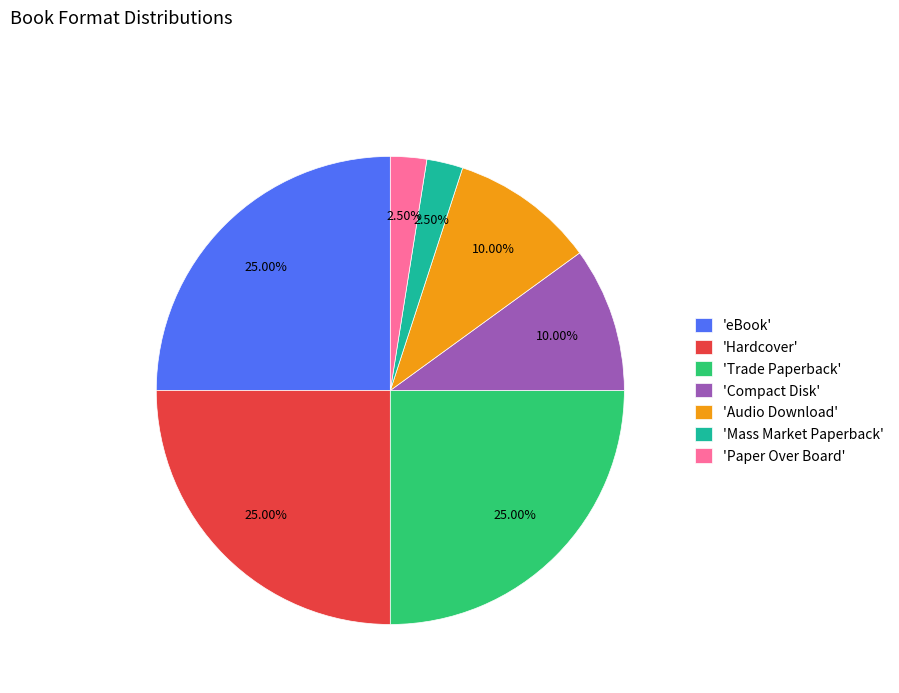

Does 'Mass Market Paperback' represent more than half of the total?

No